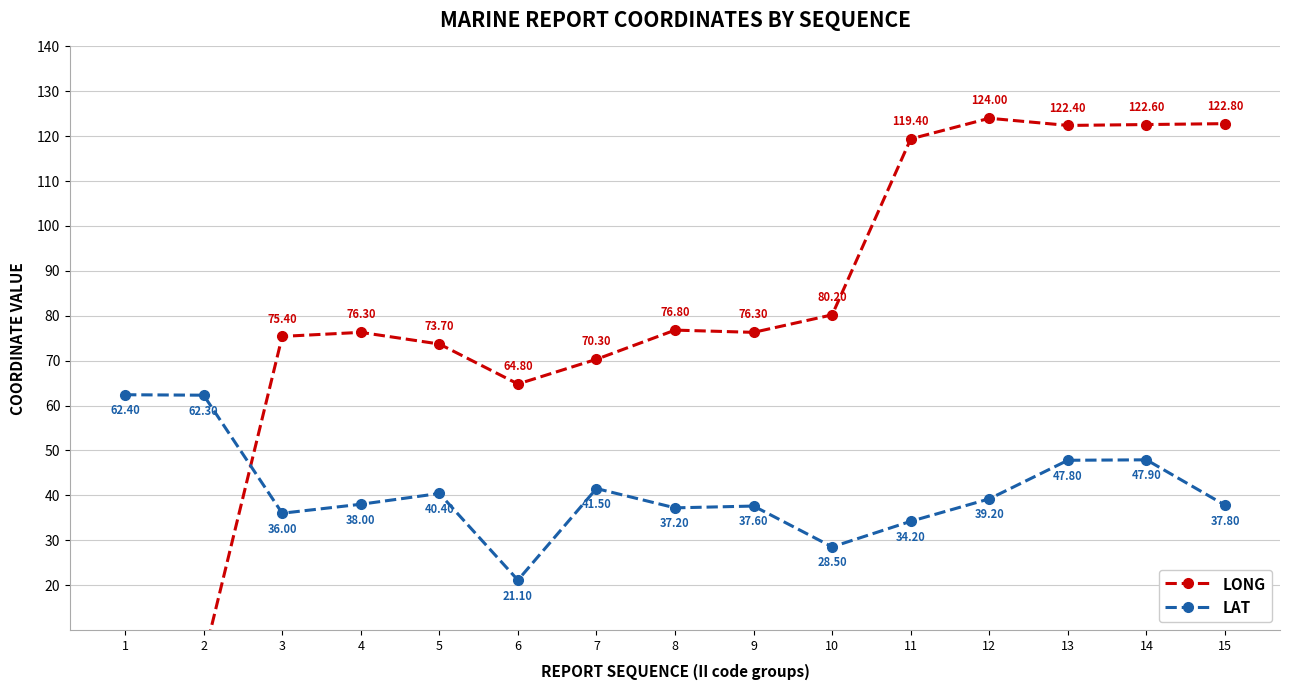

Reading left to right, what are all the values shown in this chart?

LONG: 3.7	3.6	75.4	76.3	73.7	64.8	70.3	76.8	76.3	80.2	119.4	124.0	122.4	122.6	122.8
LAT: 62.4	62.3	36.0	38.0	40.4	21.1	41.5	37.2	37.6	28.5	34.2	39.2	47.8	47.9	37.8